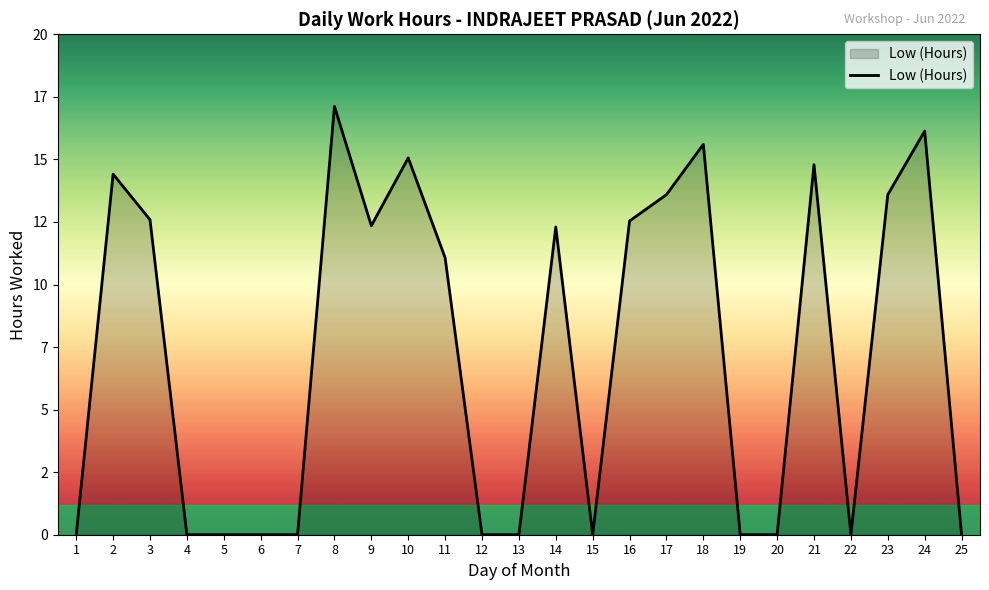

Does the chart have visible grid lines?

No